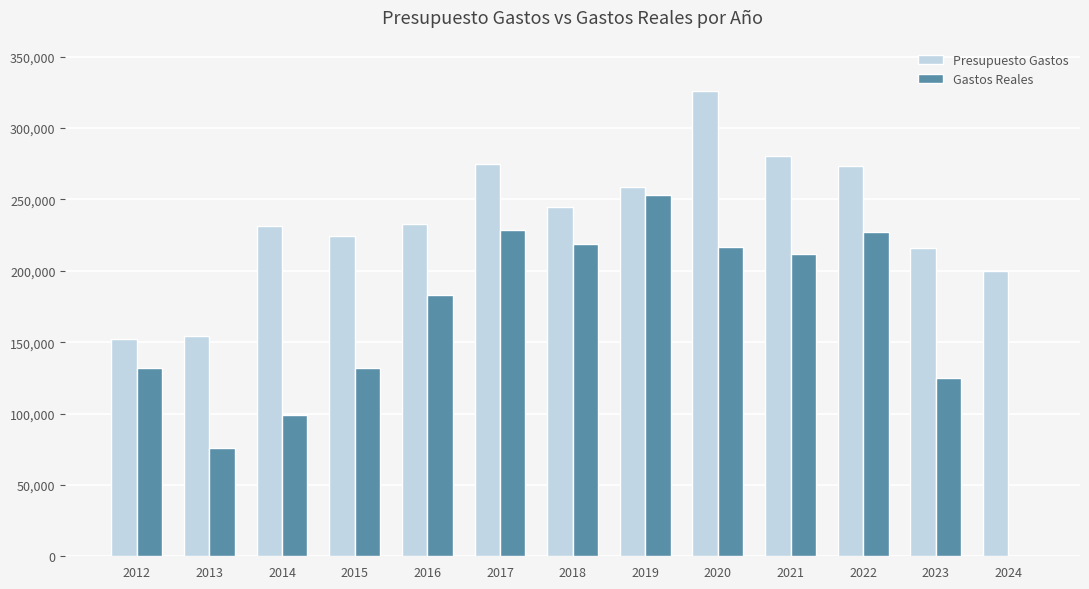

Where is Gastos Reales nearest to the value 126392?

2023